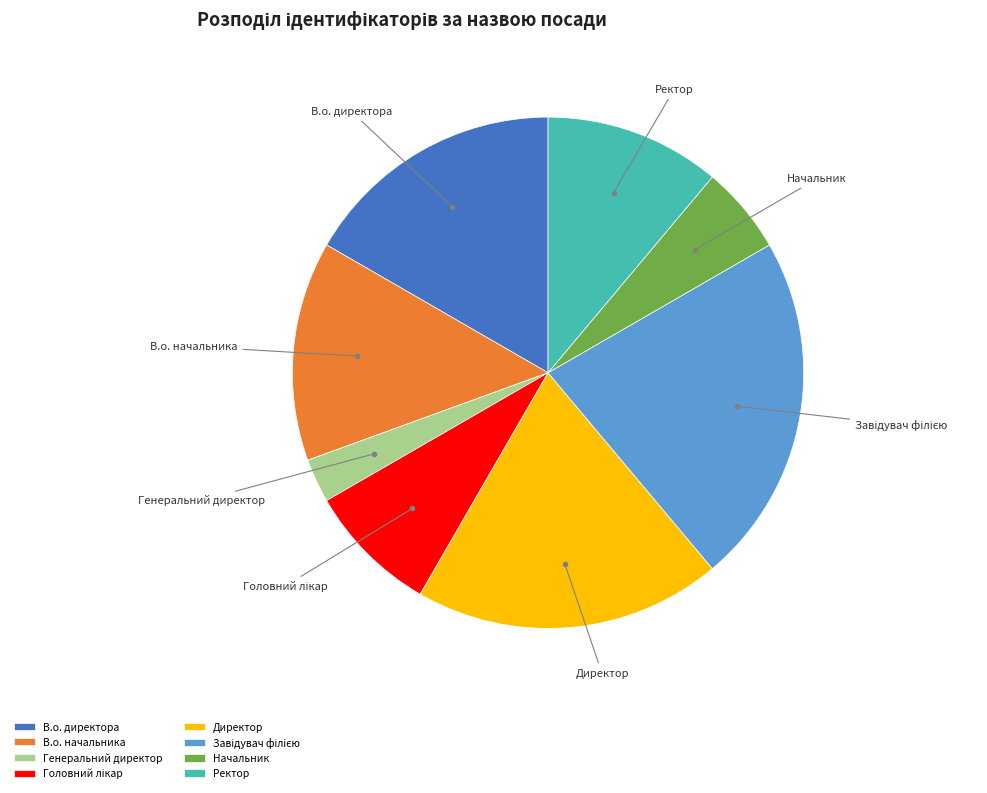

The Начальник slice represents 6% of the pie. True or false?

True